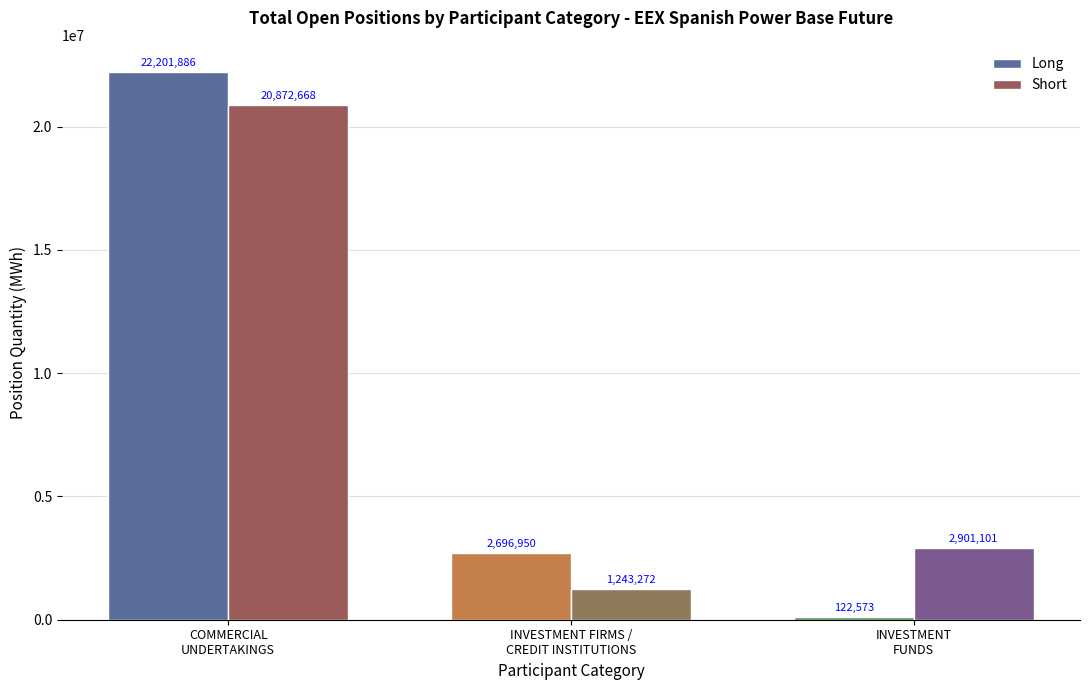

Count the number of data series in this chart.

2